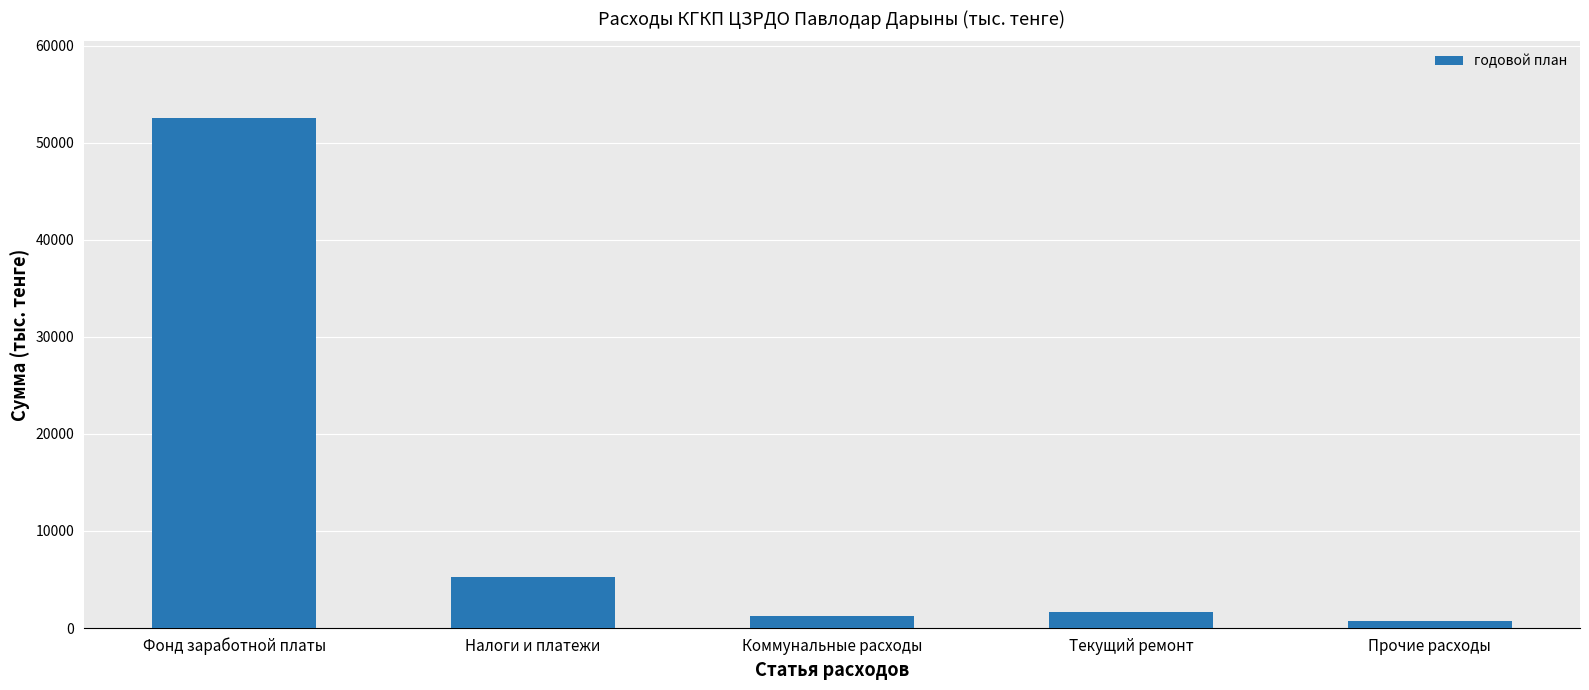

True or false: the data shows 1700 at Текущий ремонт.

True